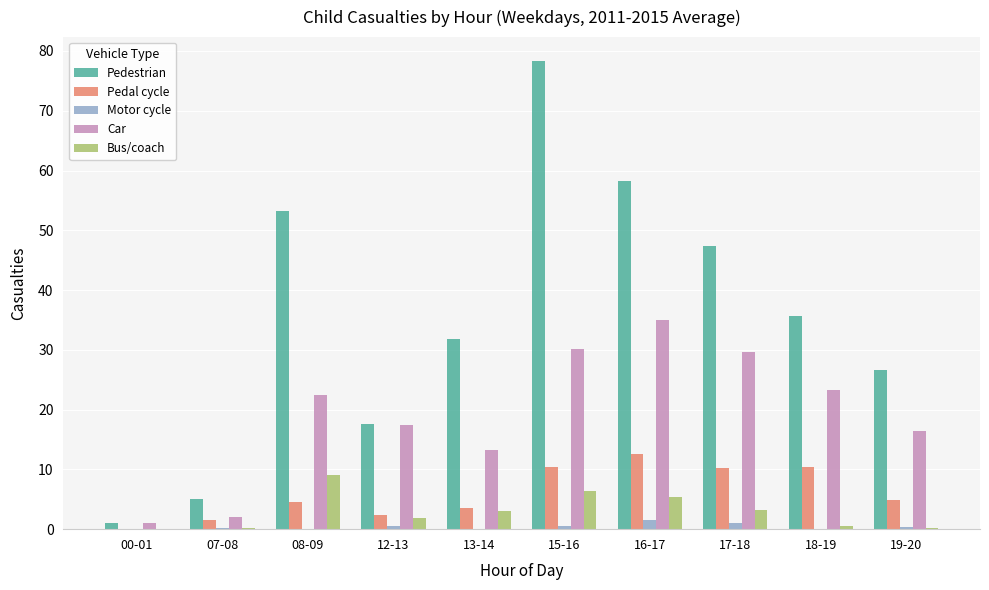

What is the maximum value for Pedestrian?

78.4